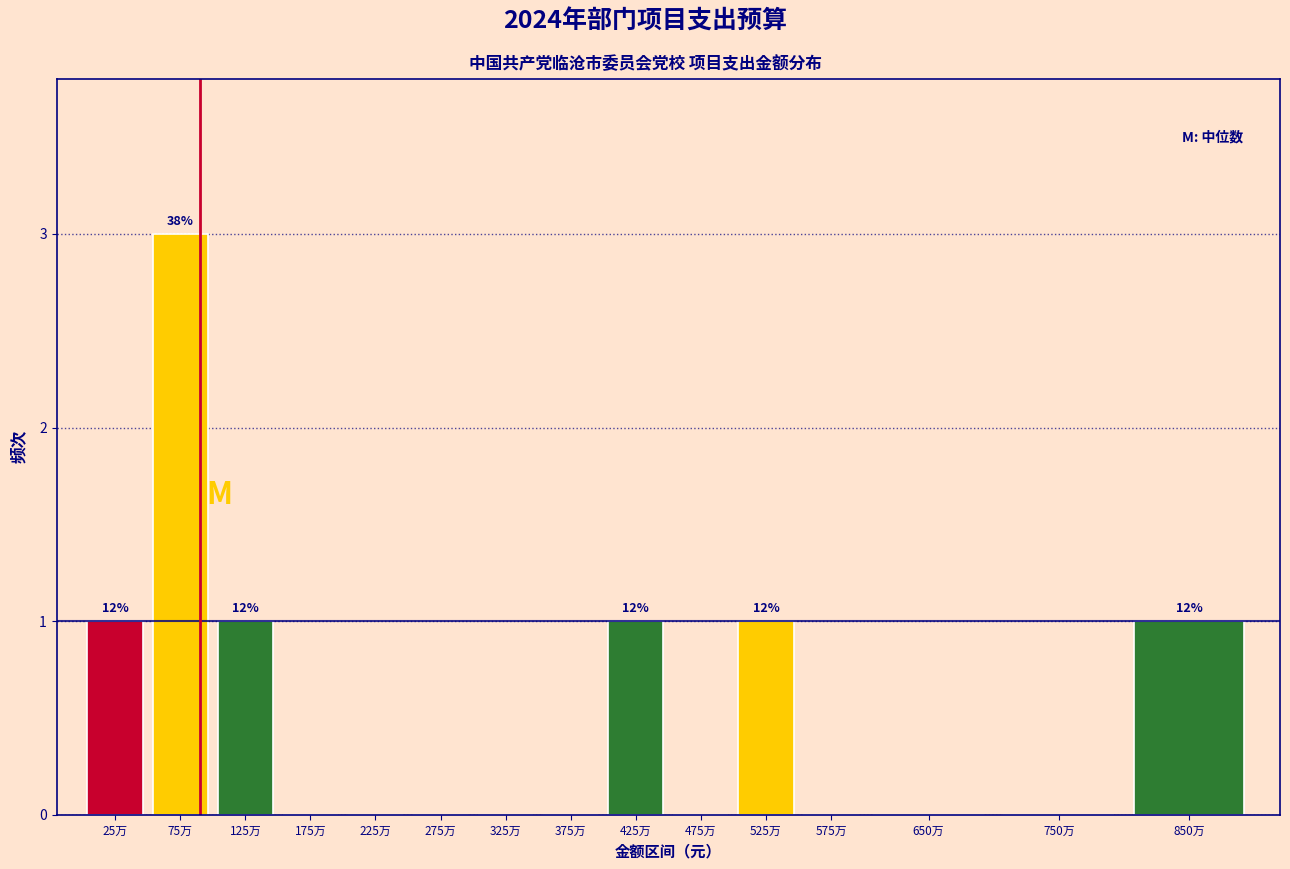

Reading left to right, transcribe all the data shown in this chart.

25万=1	75万=3	125万=1	175万=0	225万=0	275万=0	325万=0	375万=0	425万=1	475万=0	525万=1	575万=0	650万=0	750万=0	850万=1